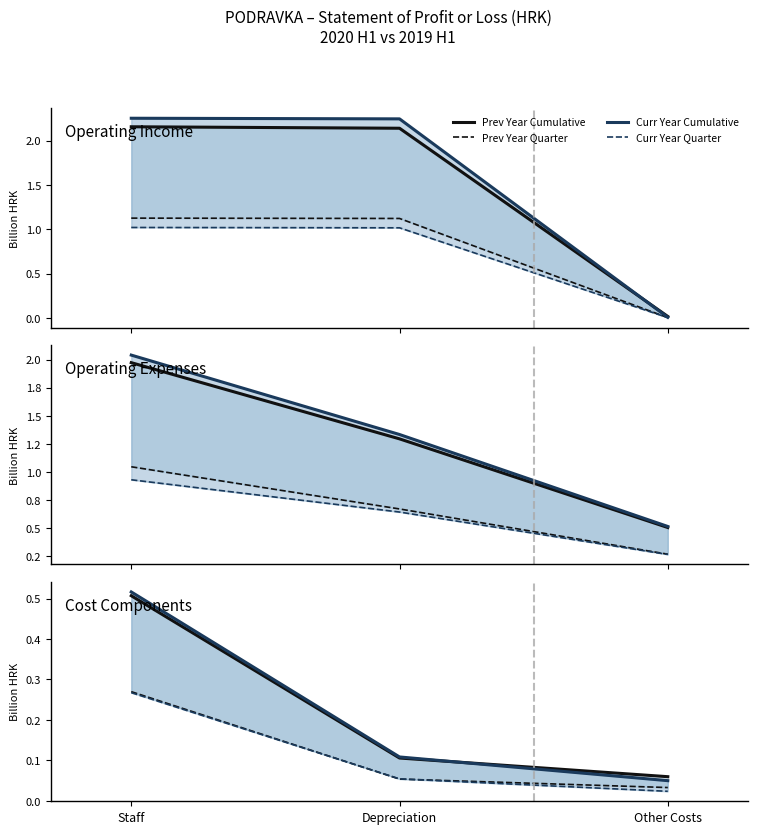

The Prev Year Quarter series shows 0.1 at Depreciation. True or false?

True